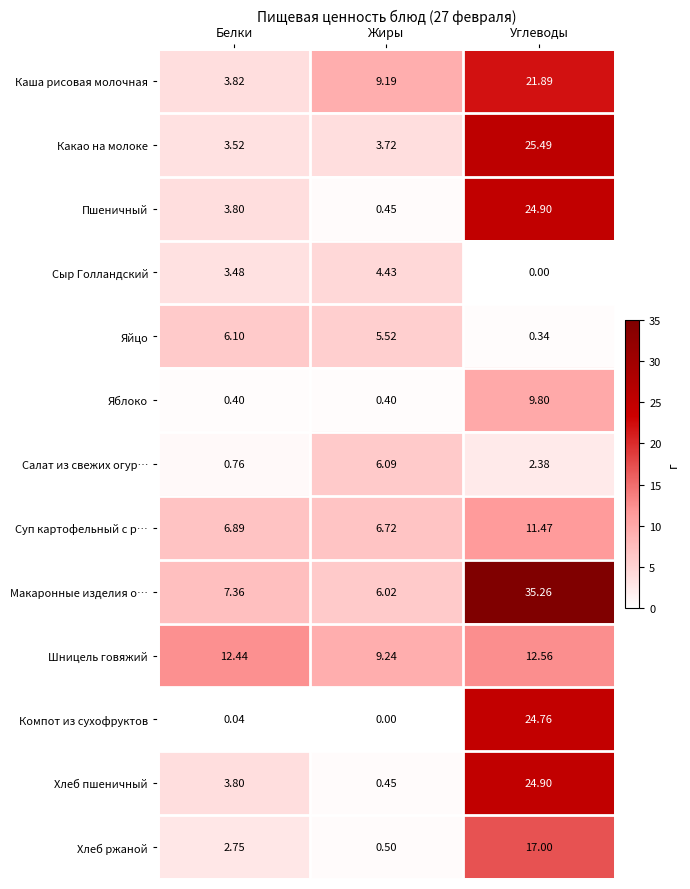

Which series has the largest range (max minus min)?

Макаронные изделия о…